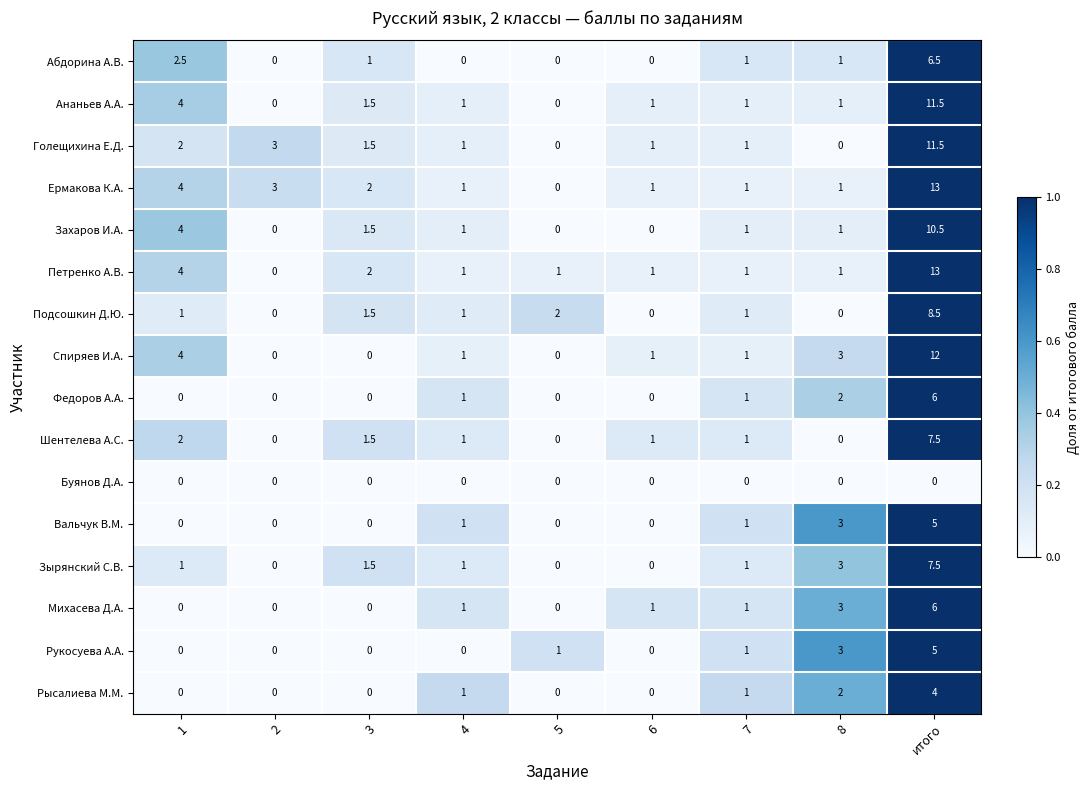

Between 1 and 6, which series saw the biggest shift?

Захаров И.А.